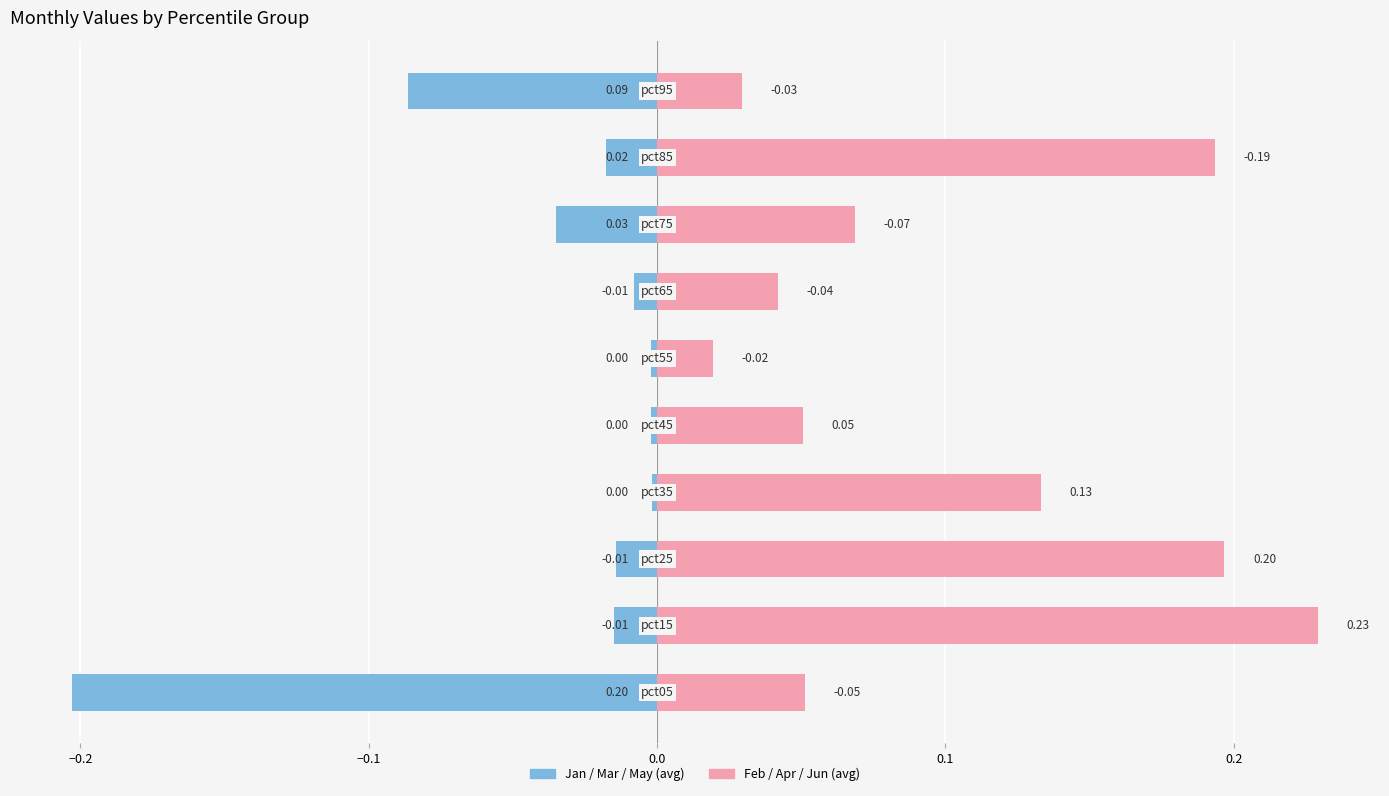

How many groups of bars are there?

10